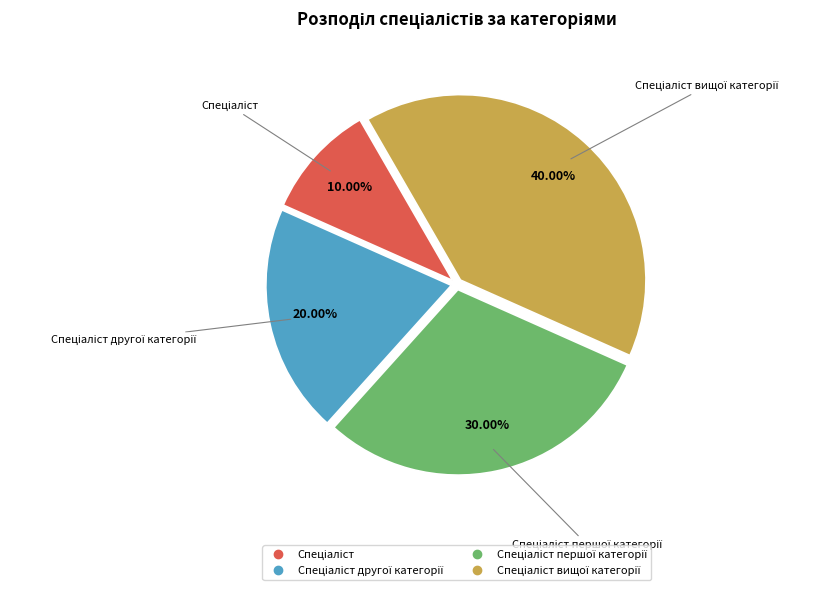

Is there a majority slice in this chart?

No